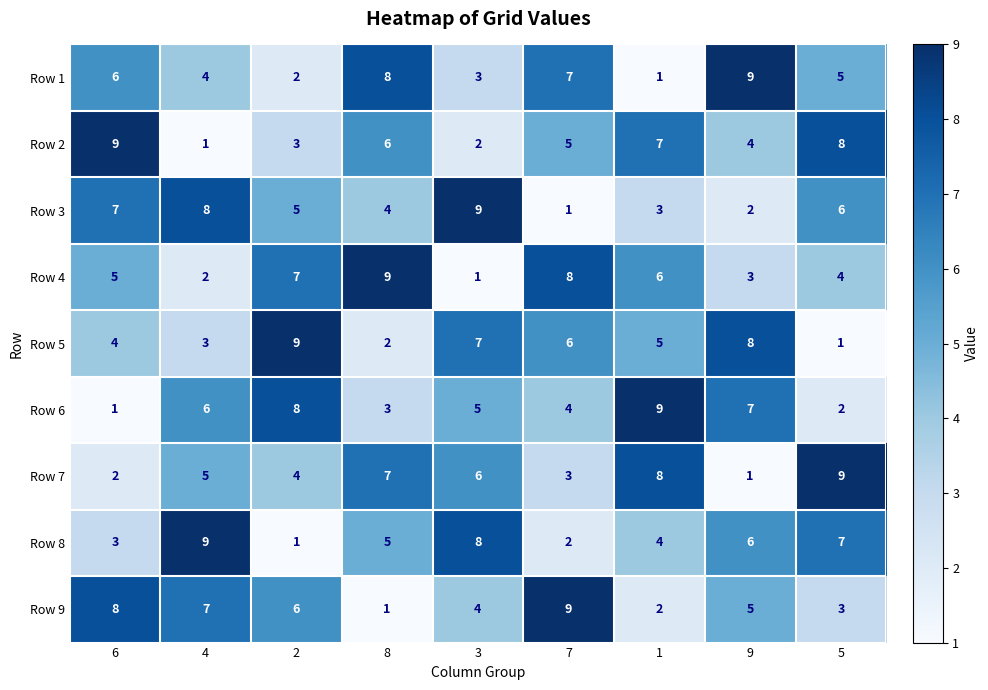

Is it true that Row 9 equals 2 at 1?

True